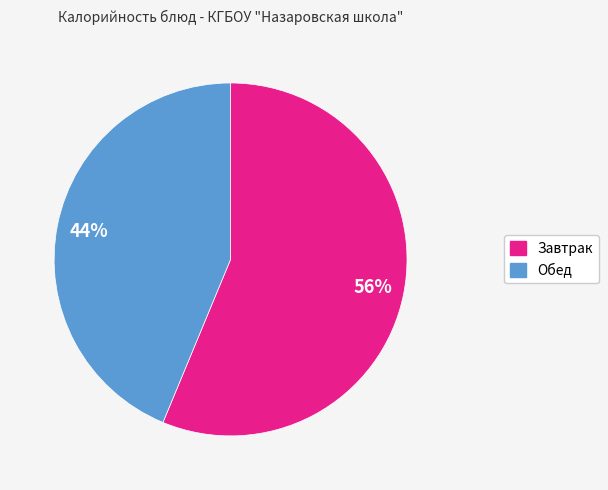

Does any single category account for the majority?

Yes